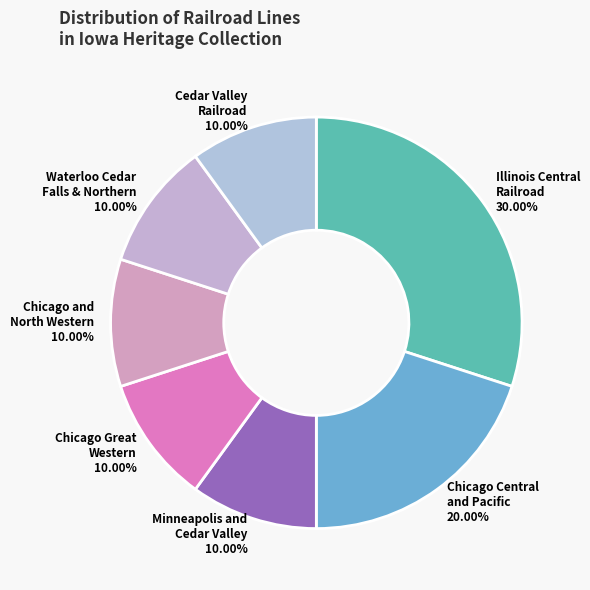

How many segments does this pie chart have?

7